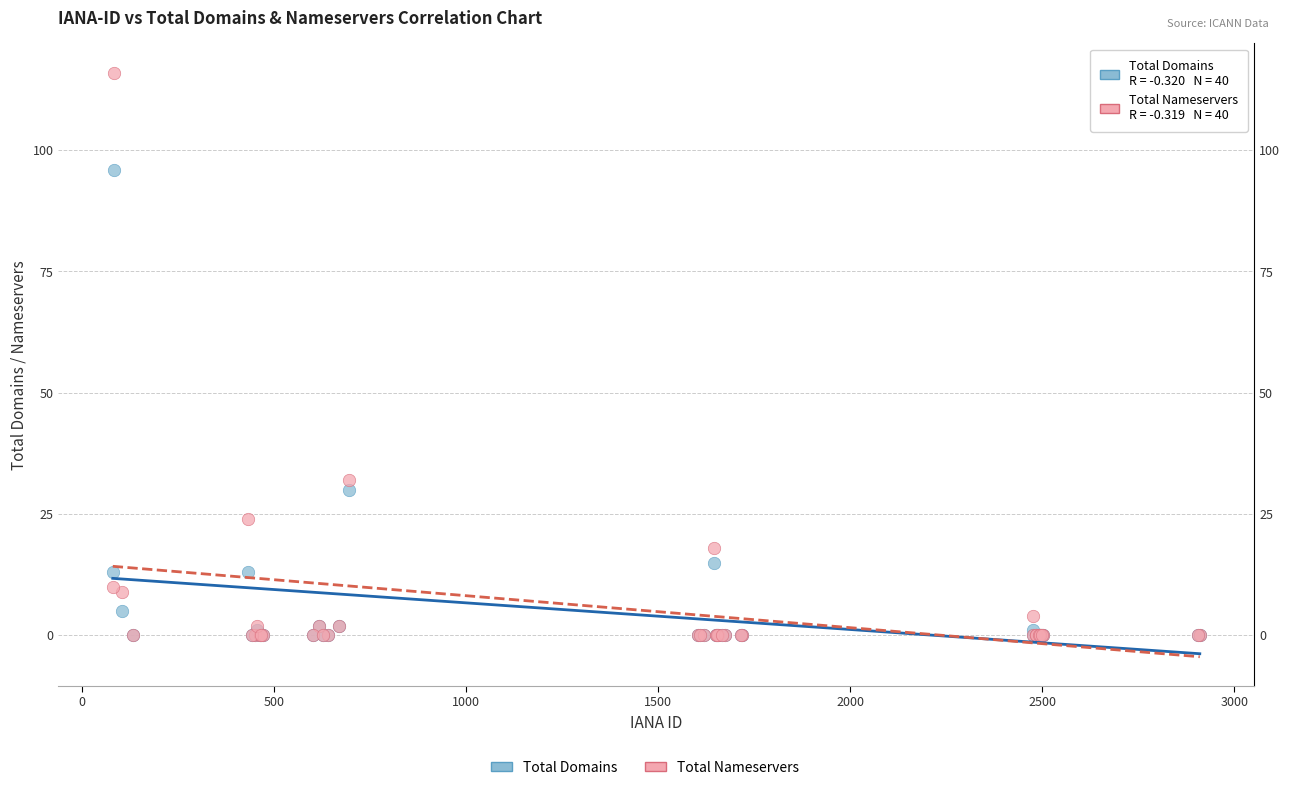

In the Total Nameservers series, what Y value is closest to 58?

32